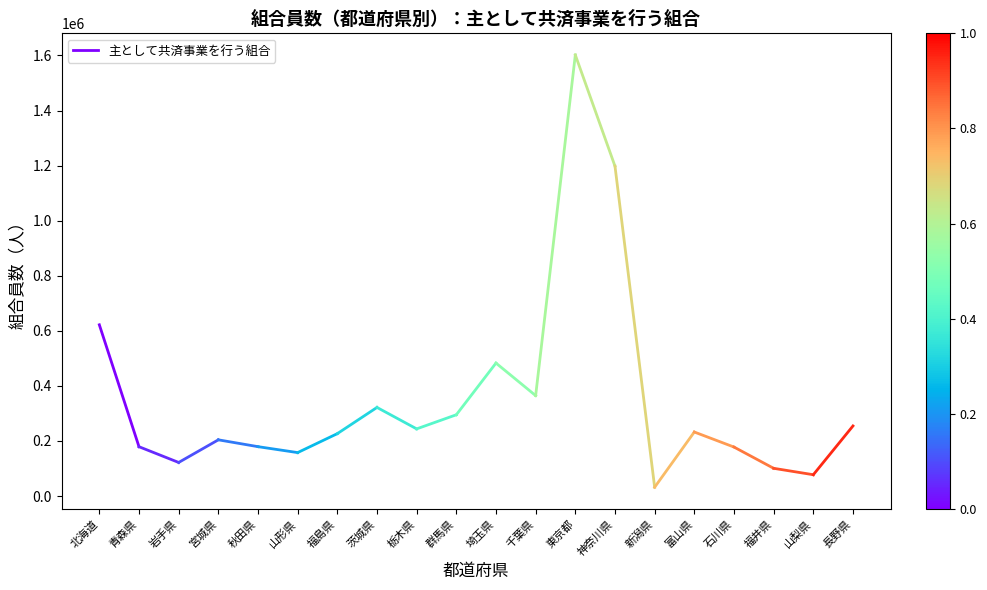

How many values are between 179194 and 621959?

2